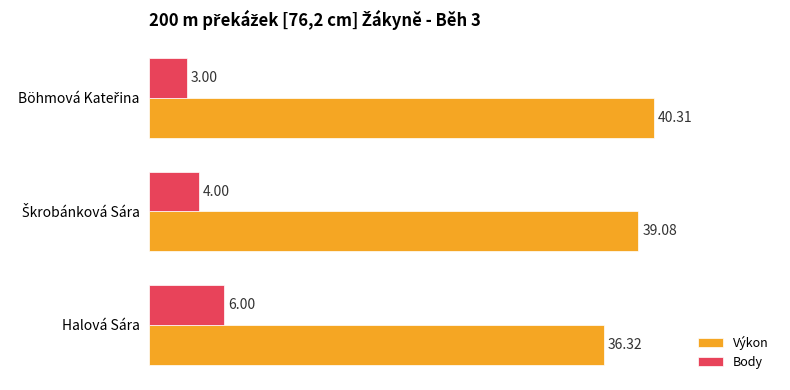

Which series has the largest total across all categories?

Výkon